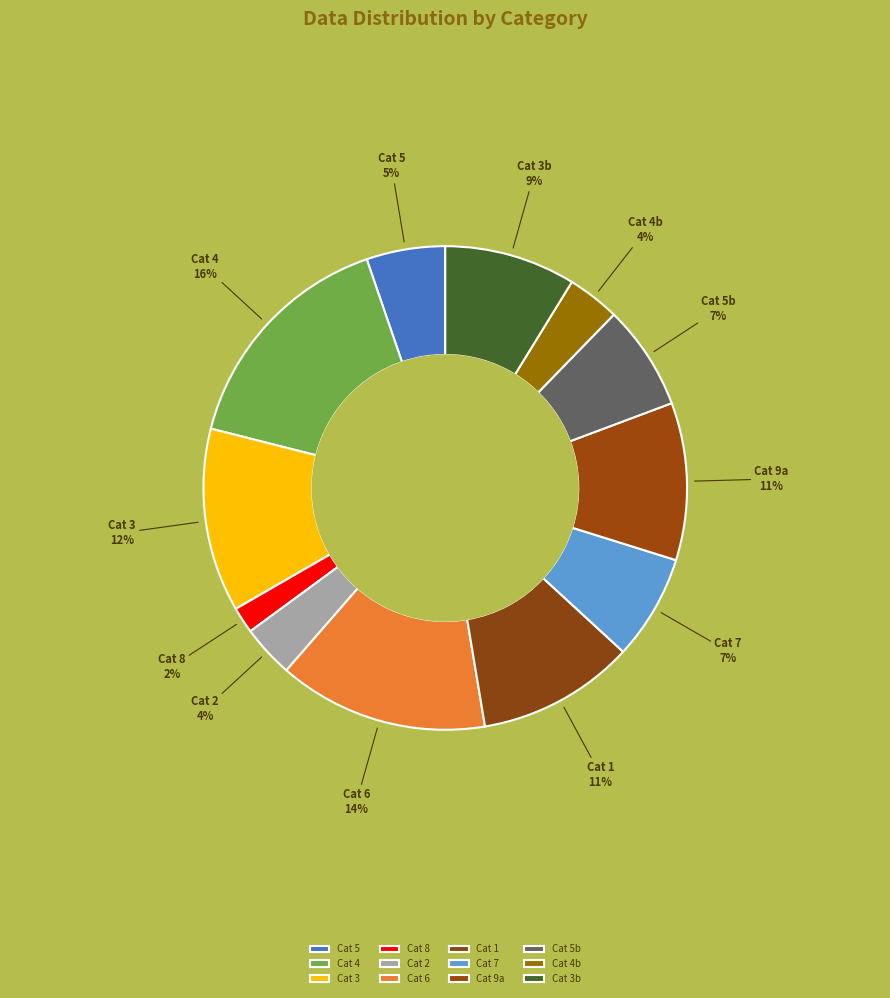

Is it true that Cat 4b is 13% of the pie?

False